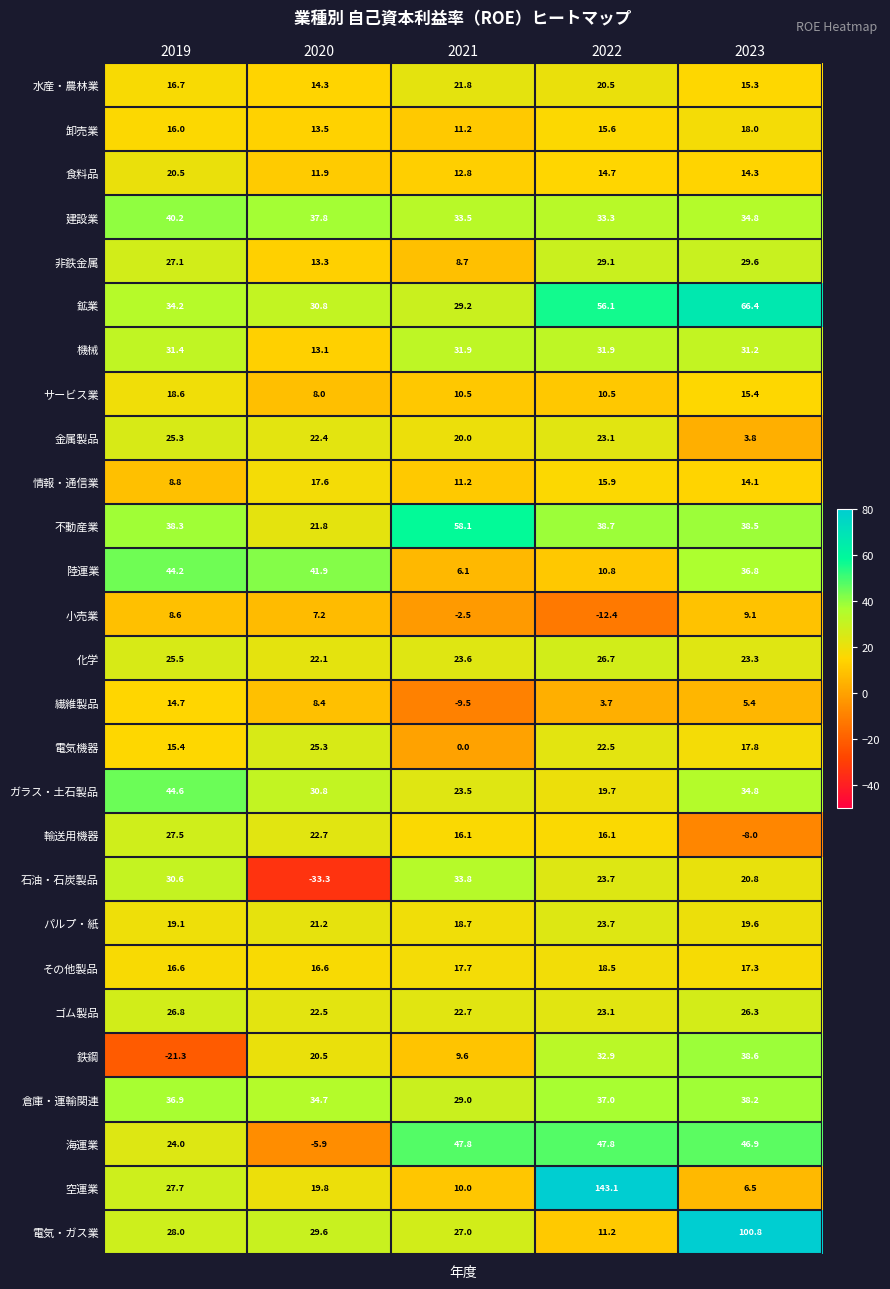

The 非鉄金属 series shows 40.8 at 2023. True or false?

False